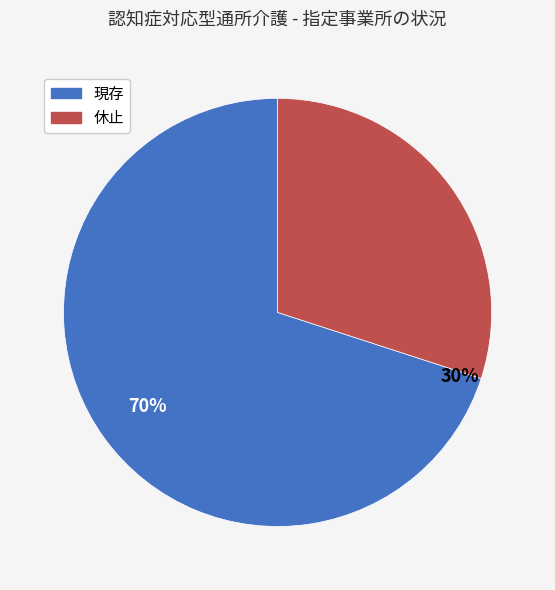

What percentage is the 現存 slice, to the nearest percent?

70%